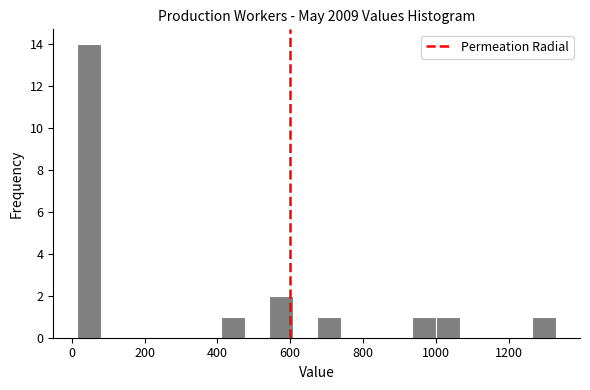

Read against the x-axis, roughly where is the centre of the tallest bar?

40